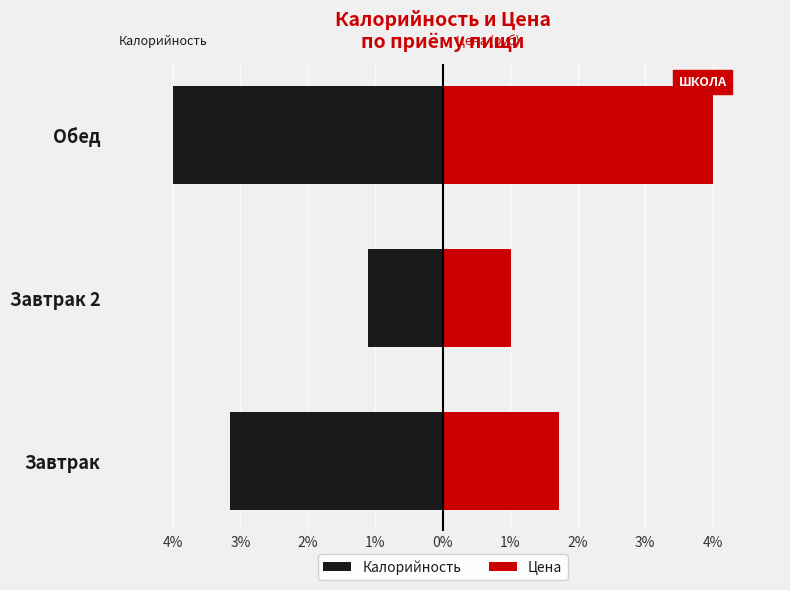

What is the total value across all series at Завтрак 2?

-0.1